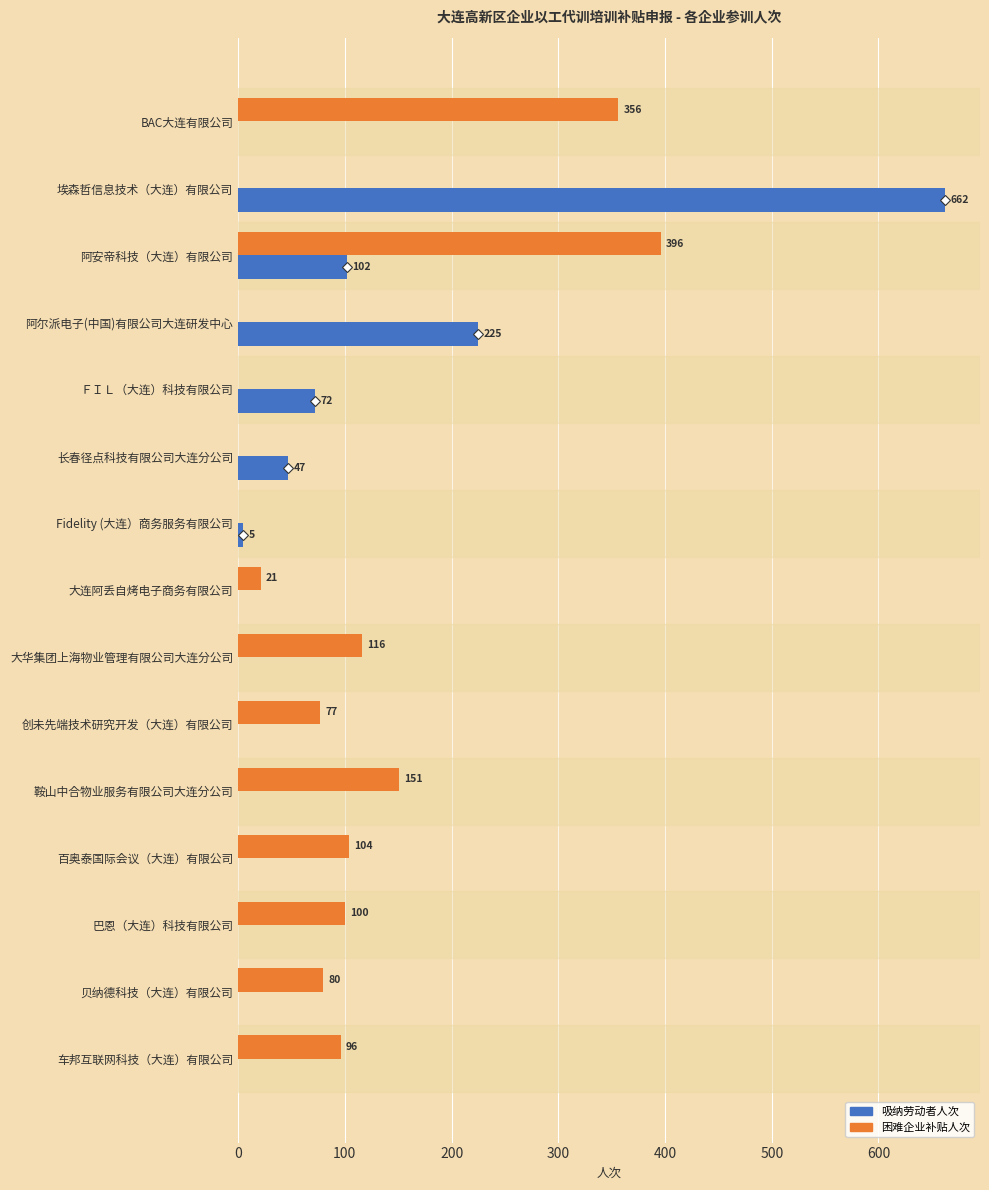

Between 埃森哲信息技术（大连）有限公司 and 车邦互联网科技（大连）有限公司, which series saw the biggest shift?

吸纳劳动者人次